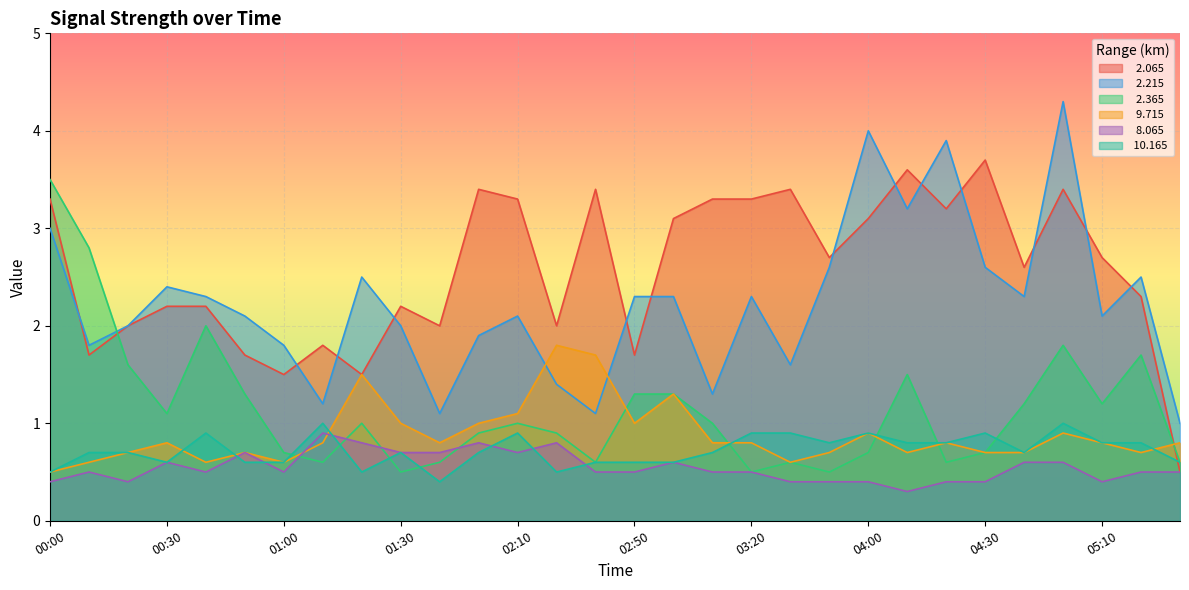

Which series changed the most between 04:20 and 05:20?

  2.215